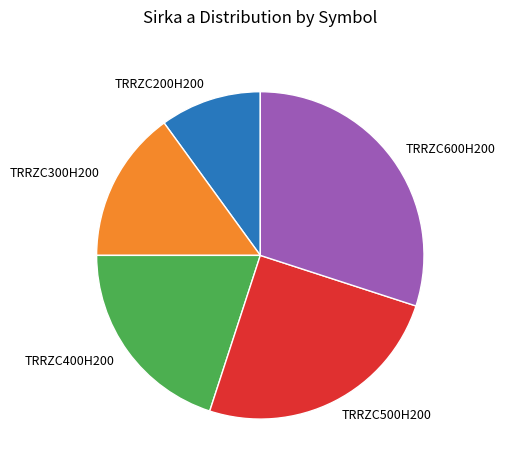

Rank the categories by value from highest to lowest.

TRRZC600H200, TRRZC500H200, TRRZC400H200, TRRZC300H200, TRRZC200H200